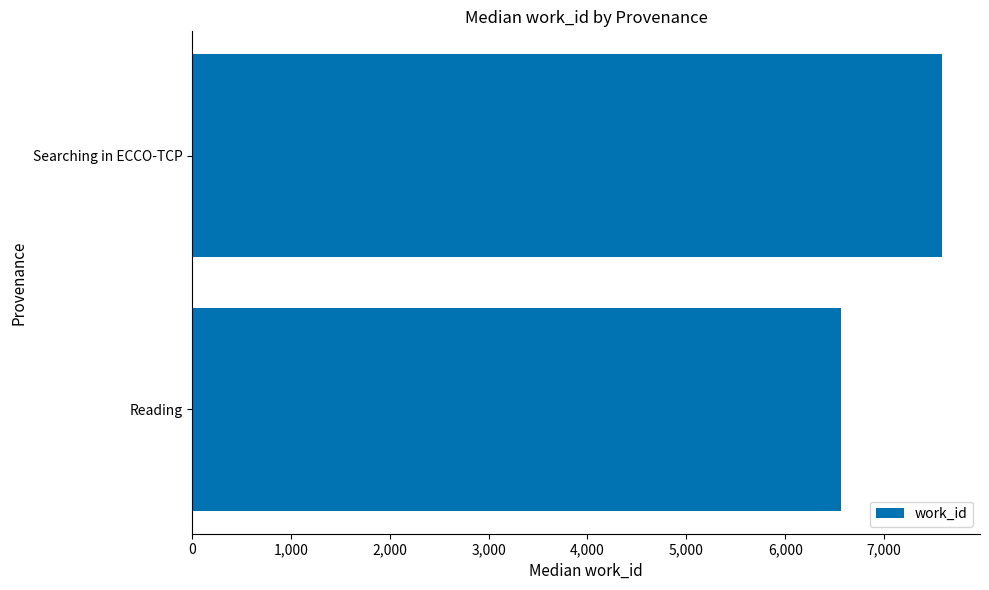

What is the minimum value shown in the chart?

6566